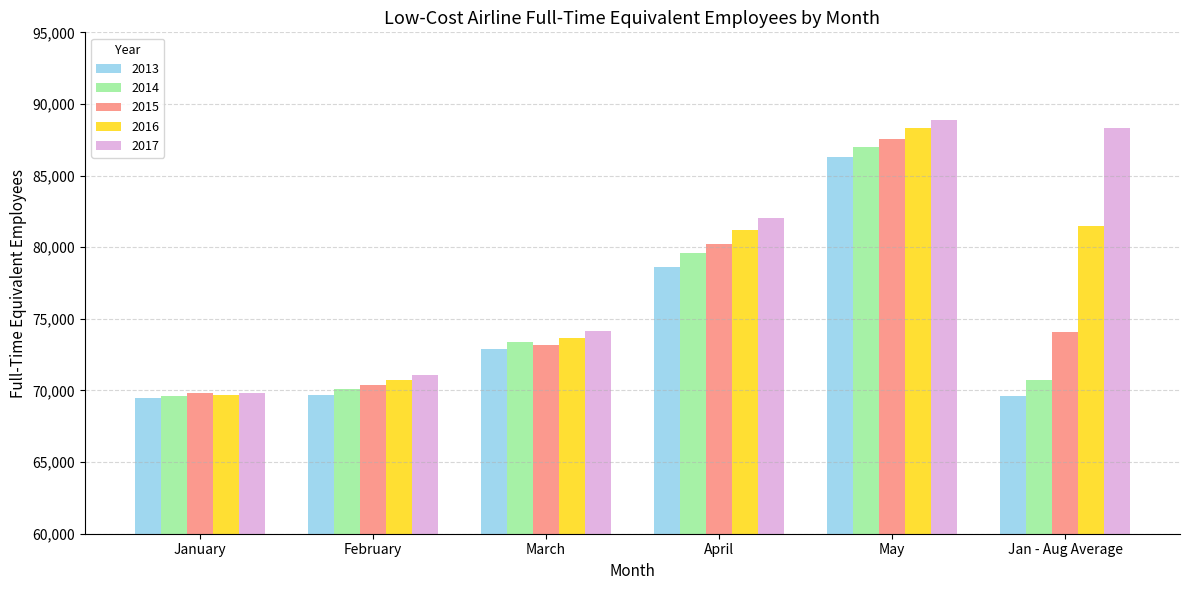

What is the total value across all series at May?

437997.0